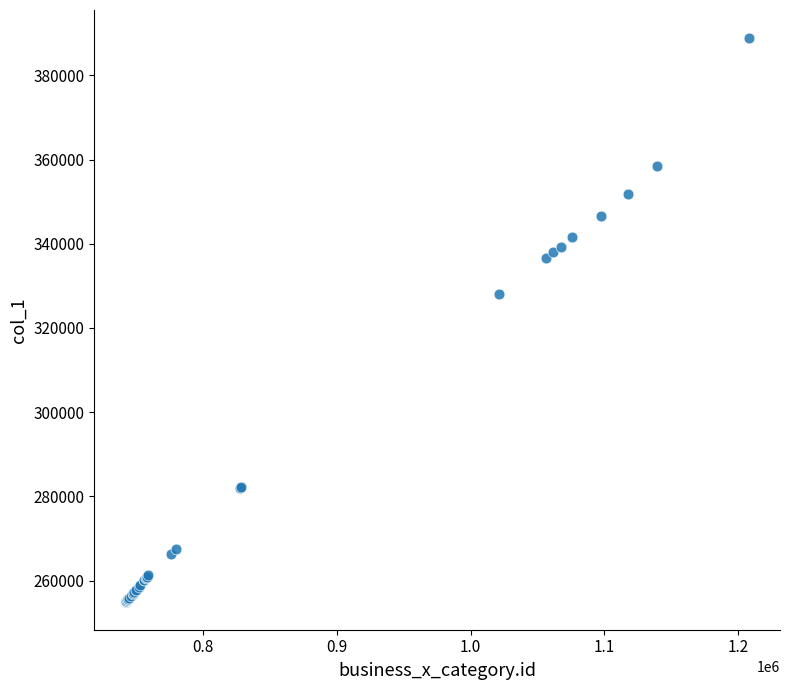

What Y value in the scatter plot is closest to 321923?

328157